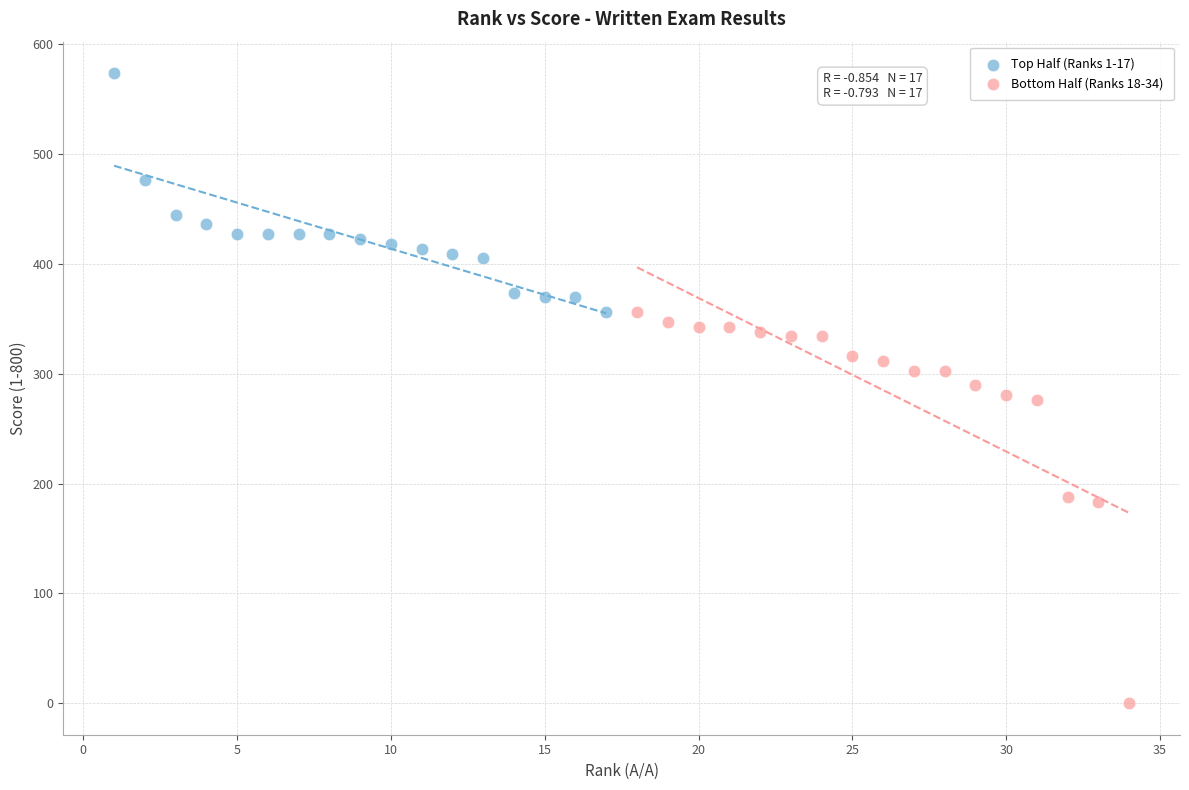

Which series reaches the maximum Y coordinate?

Top Half (Ranks 1-17)